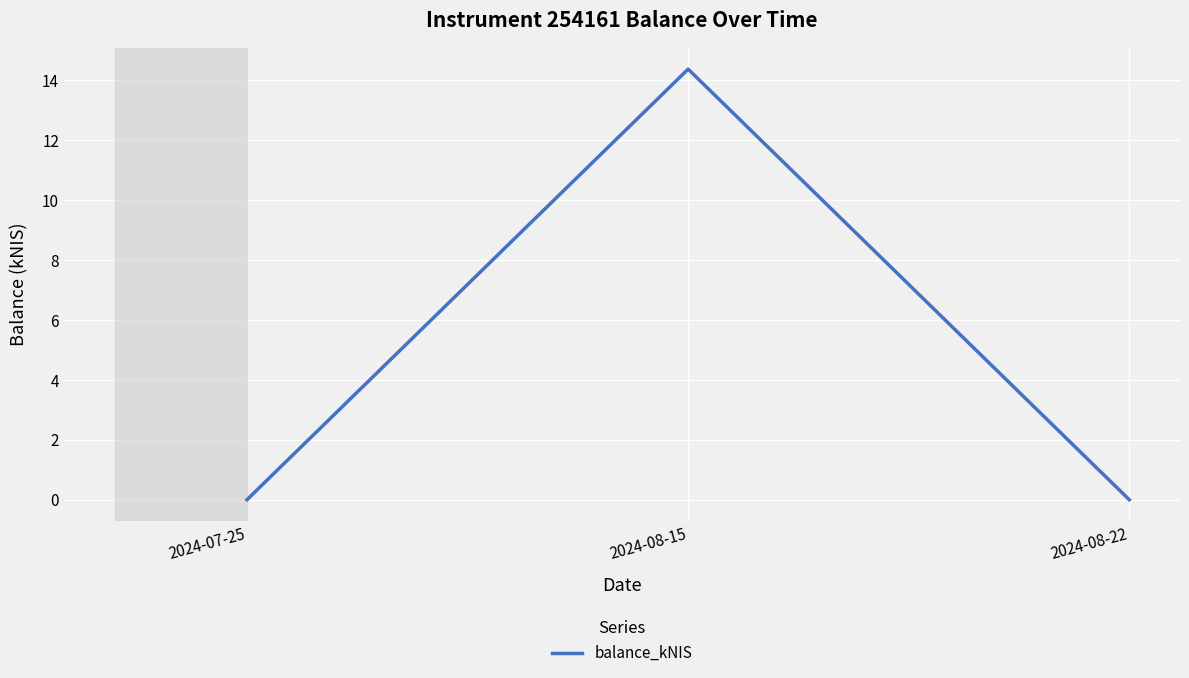

How many series are shown in this chart?

1